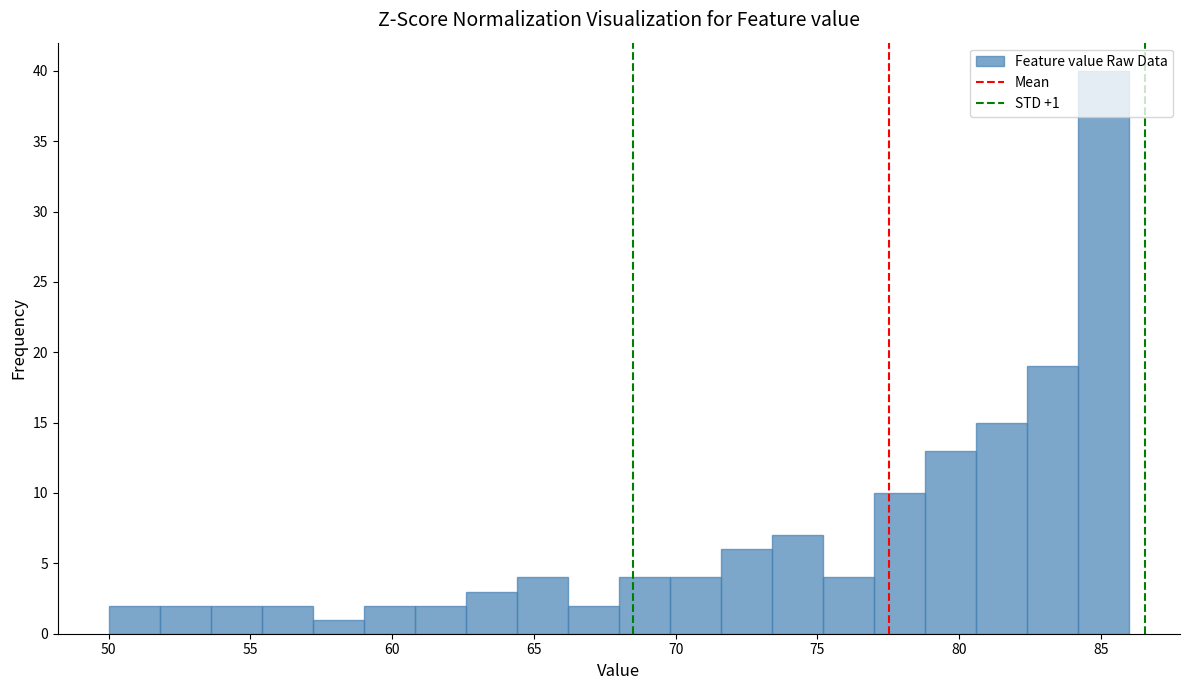

Around what value on the x-axis is the tallest bar? Give the approximate position of its centre, as read against the axis.

85.0